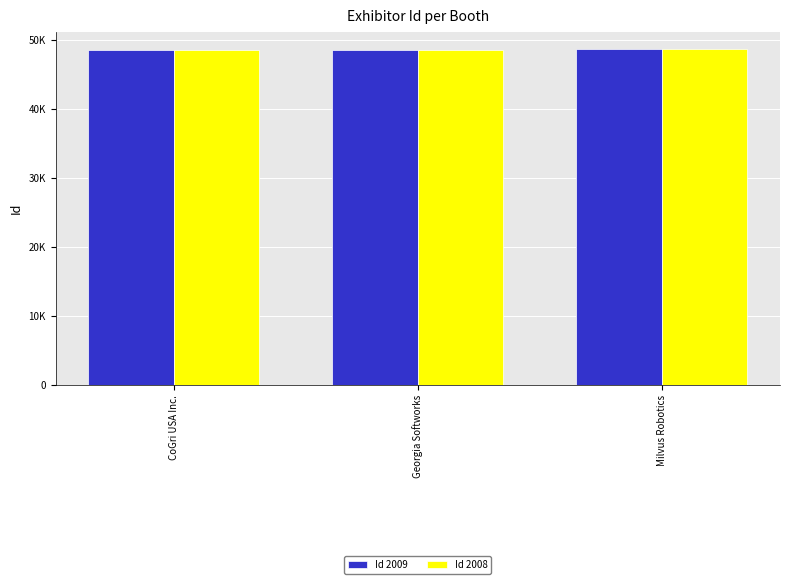

Does the chart contain any negative values?

No